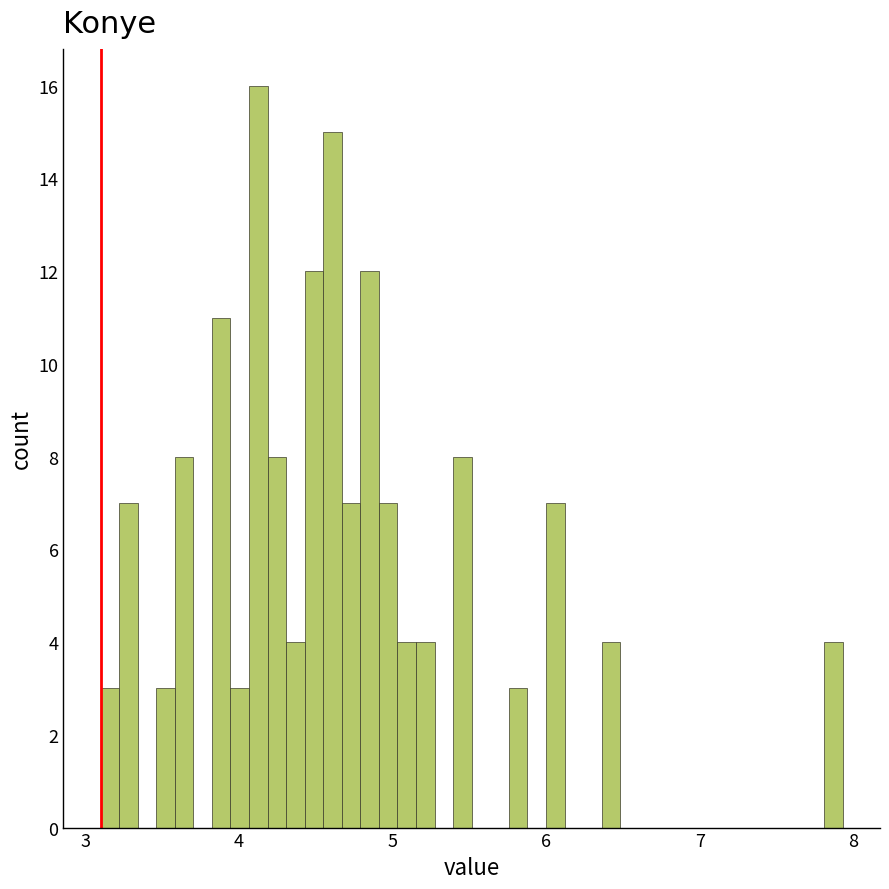

Read against the x-axis, roughly where is the centre of the tallest bar?

4.1